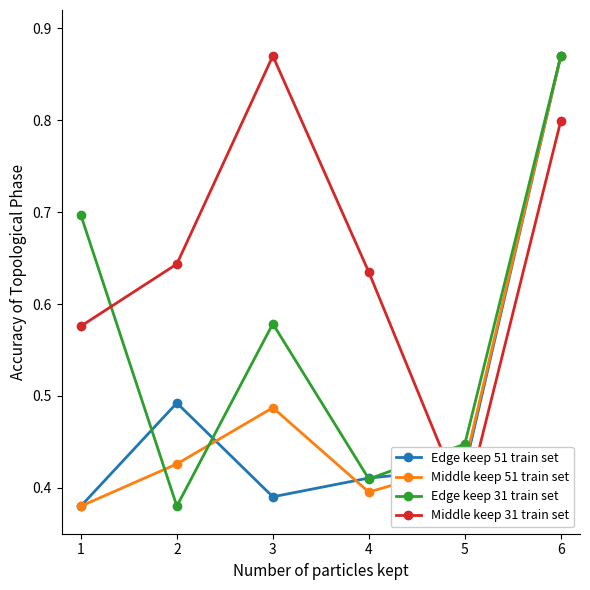

What are all the series names shown in the legend?

Edge keep 51 train set, Middle keep 51 train set, Edge keep 31 train set, Middle keep 31 train set